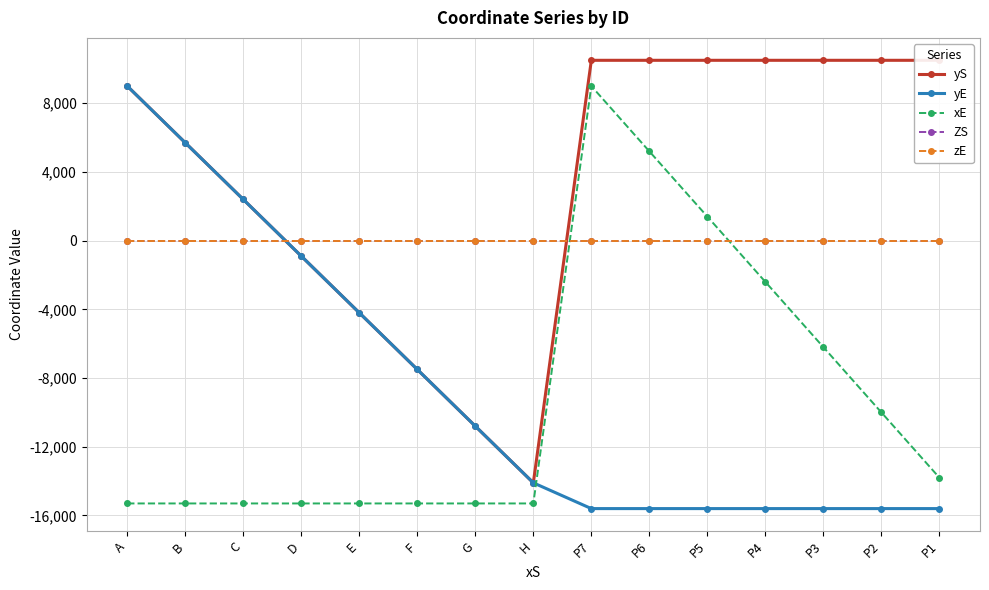

Between P2 and P1, which is larger?

P2